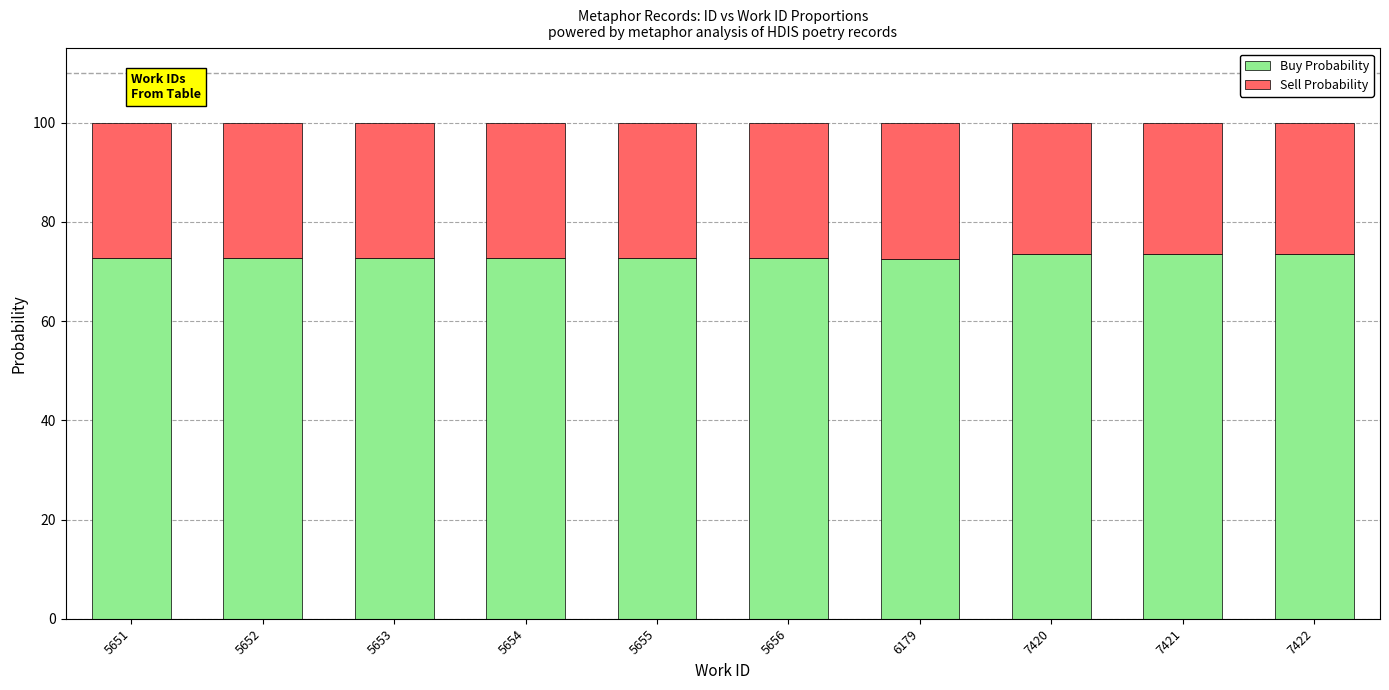

What is the total value across all series at 5651?

100.0